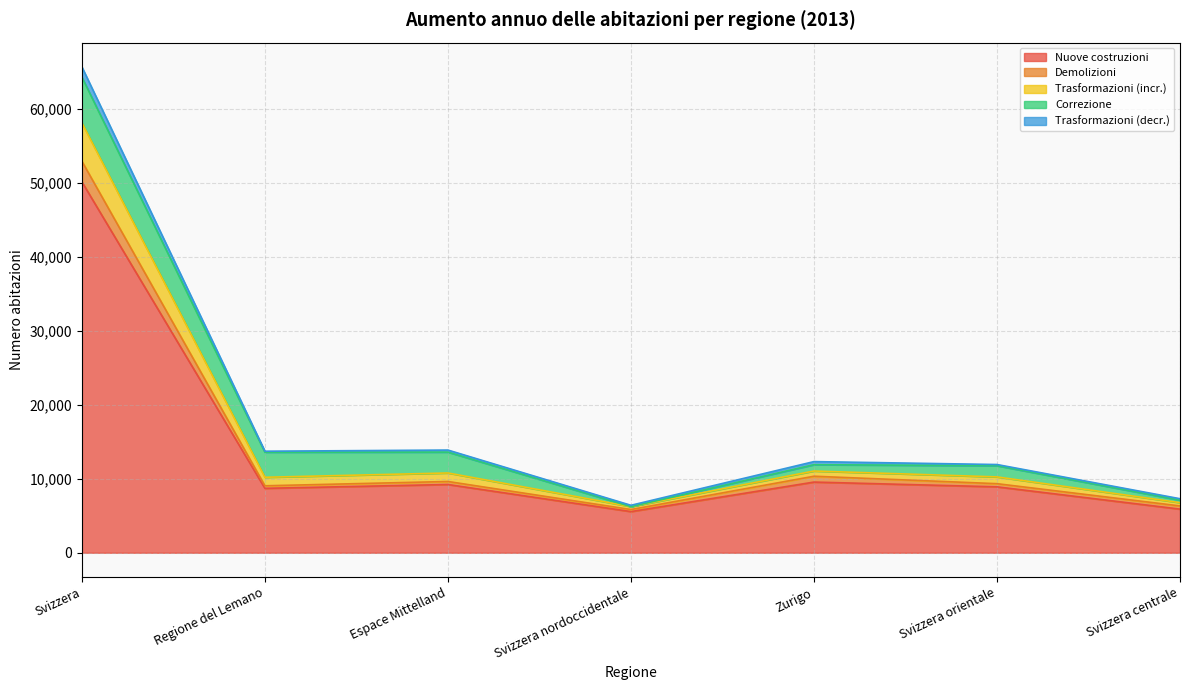

At which category is the sum across all series the highest?

Svizzera